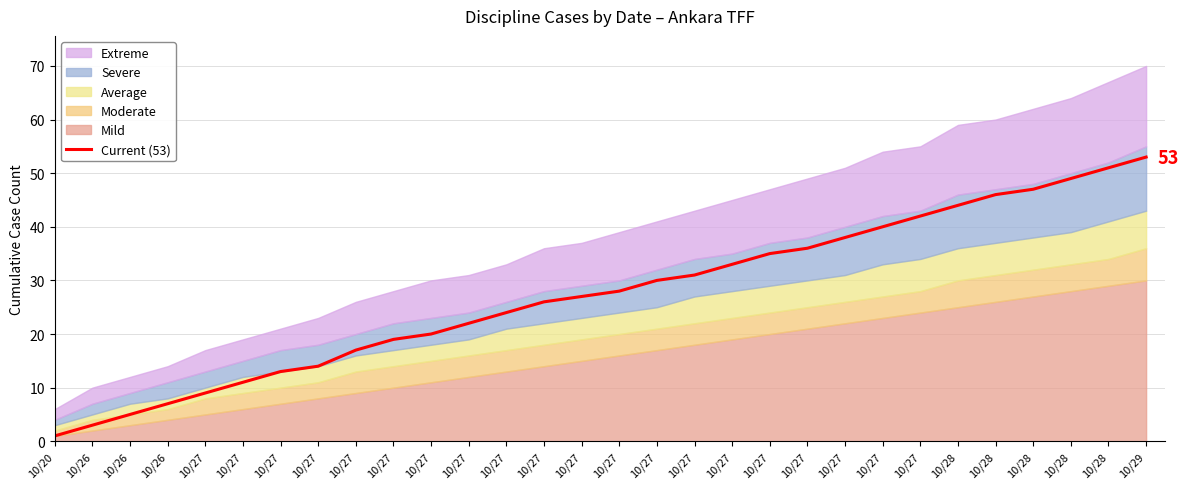

What is the change in value from 10/27 to 10/27?

+8